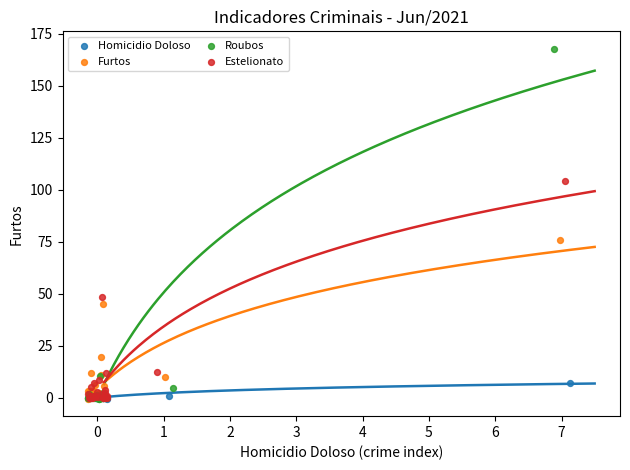

Which series contains the highest Y value?

Roubos